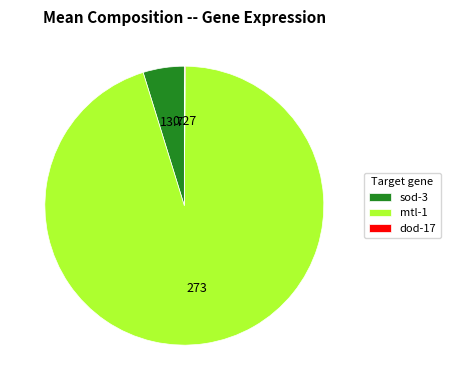

Is the sum of mtl-1 and sod-3 greater than half?

Yes